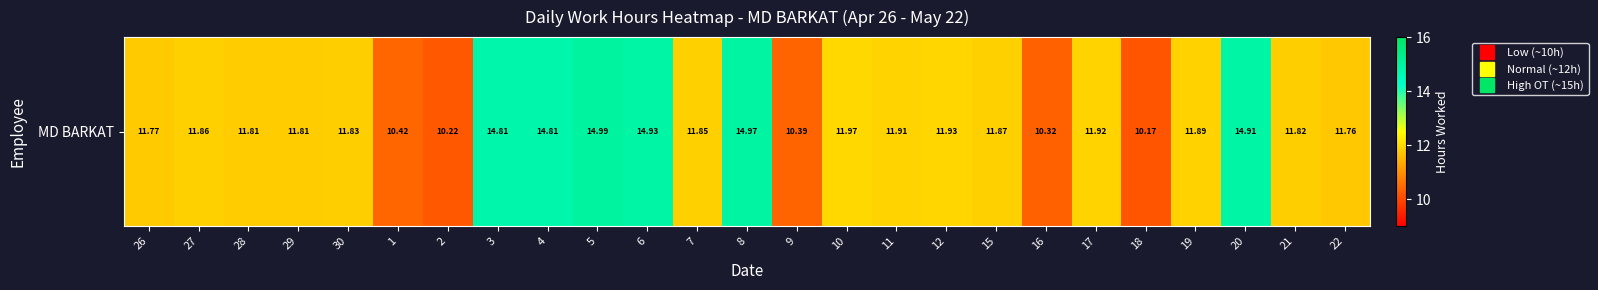

The value at 2 is 10.2. True or false?

True